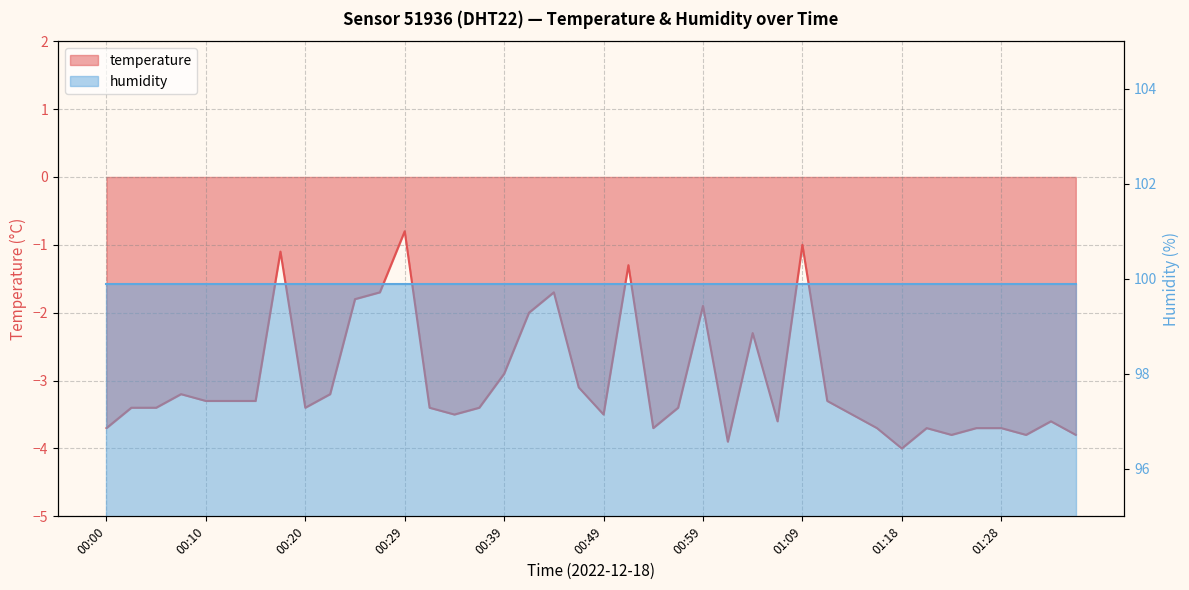

How many data points are less than -3?

29